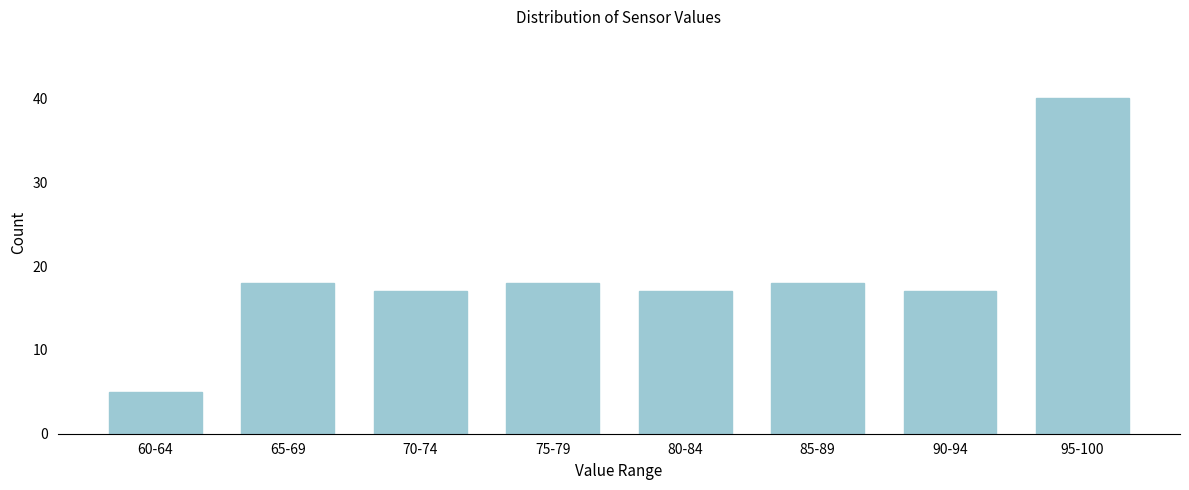

Reading right to left, what are all the values shown in this chart?

40	17	18	17	18	17	18	5